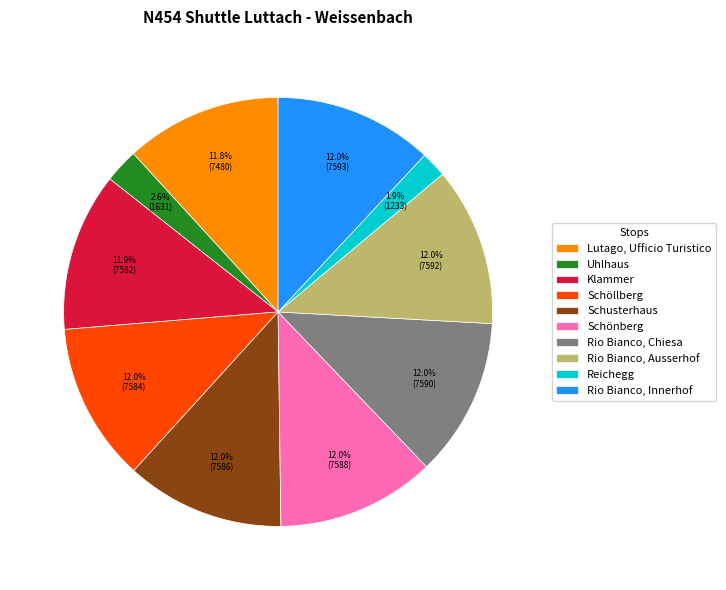

To the nearest percent, what is the combined percentage of Reichegg and Schönberg?

14%